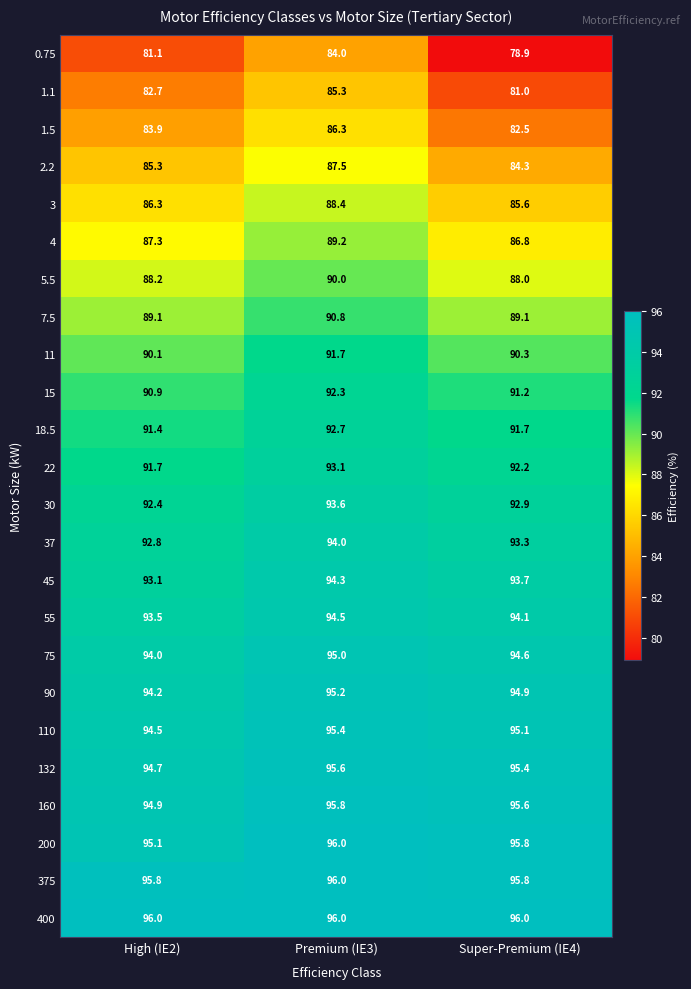

Which series has the largest range (max minus min)?

0.75